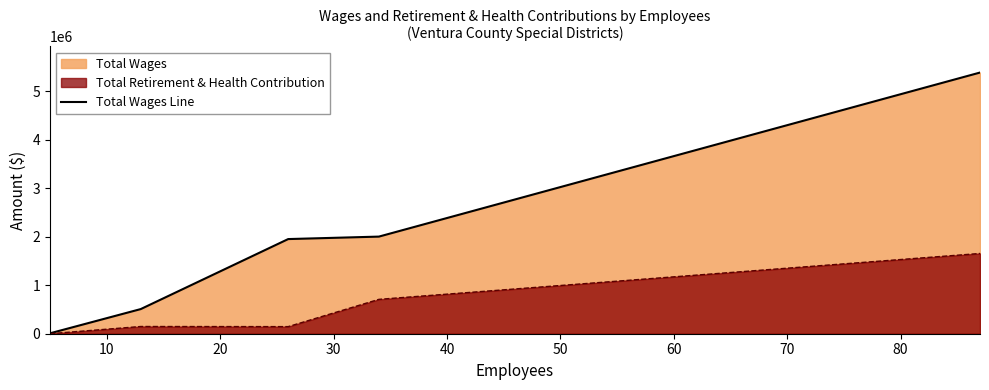

Reading right to left, list all the values displayed in this chart.

5380333	2000754	1949911	507856	8749	0